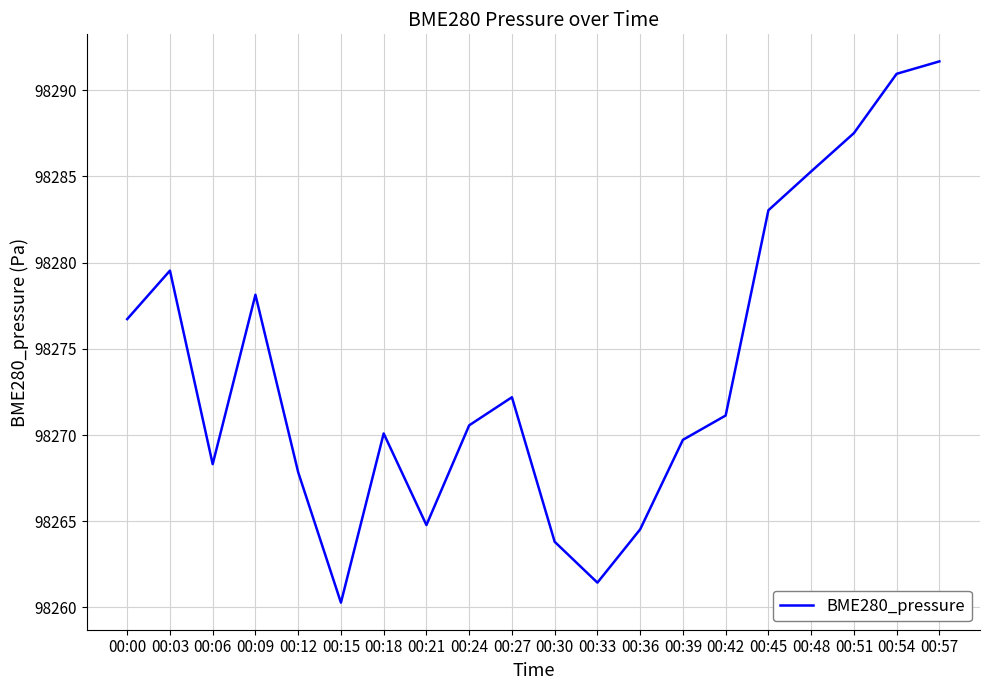

Where is the first local minimum?

00:06